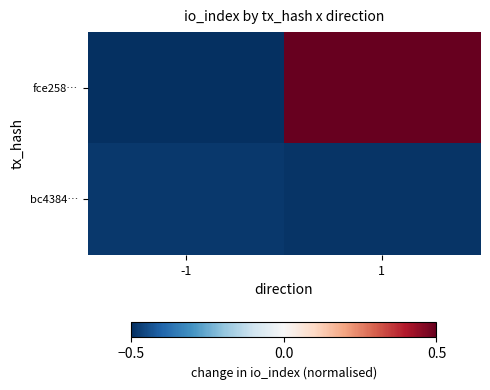

Which series has the largest range (max minus min)?

fce258…